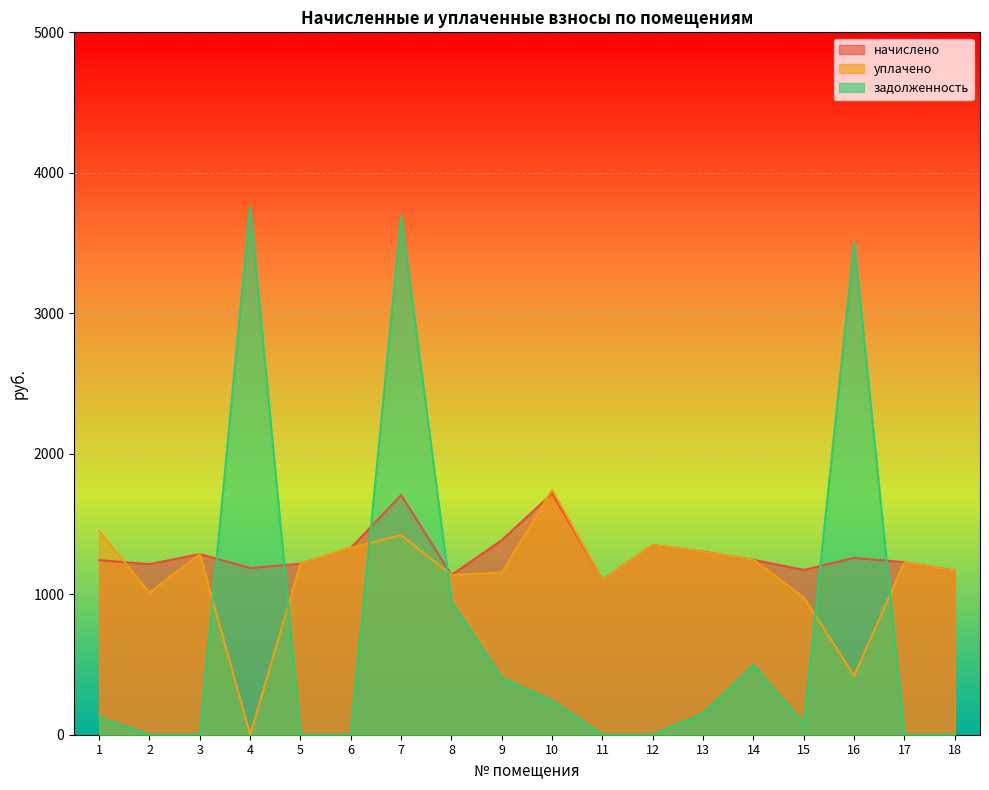

What is the value of the уплачено point at the 12th from the left?

1349.6